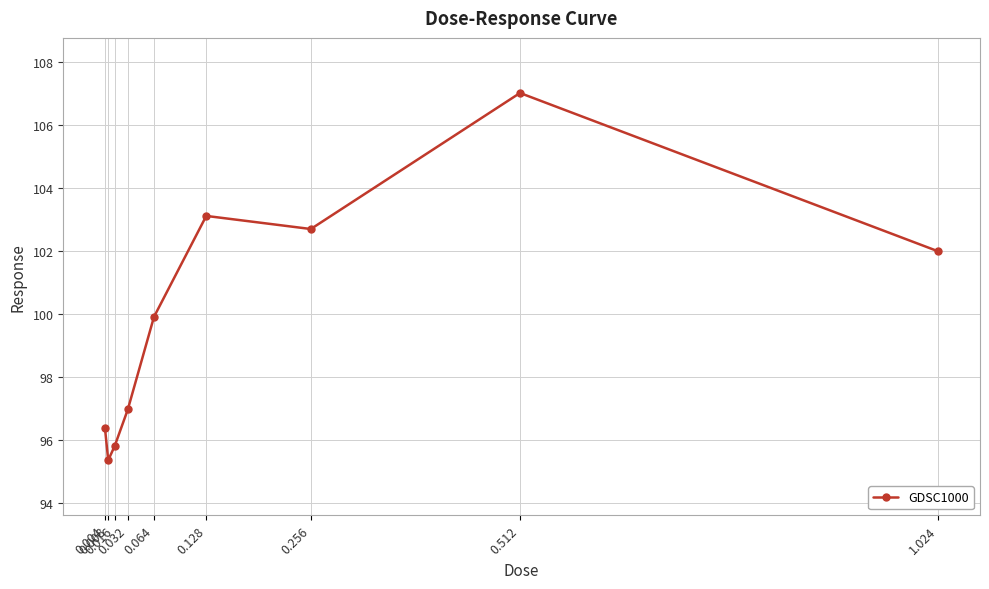

Rank the categories by value from highest to lowest.

0.512, 0.128, 0.256, 1.024, 0.064, 0.032, 0.004, 0.016, 0.008